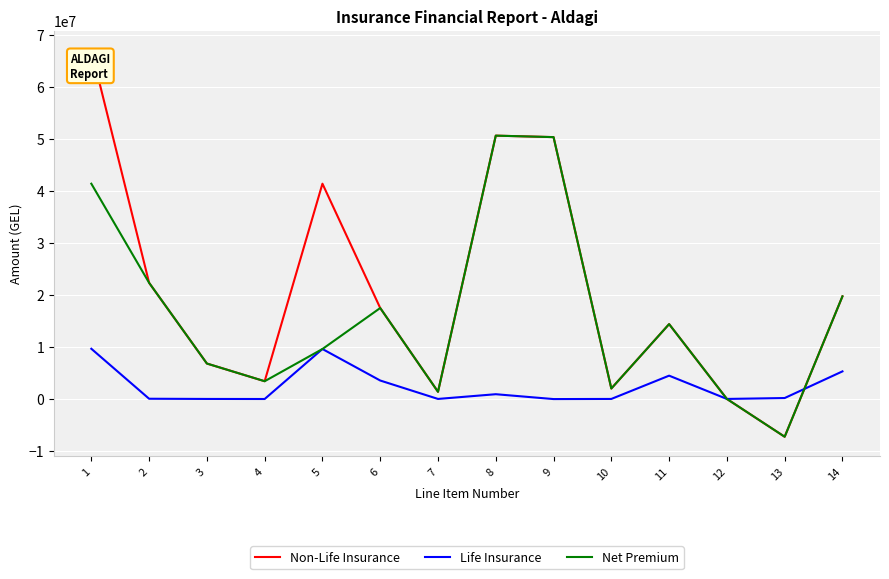

True or false: Non-Life Insurance and Life Insurance cross at least once.

True